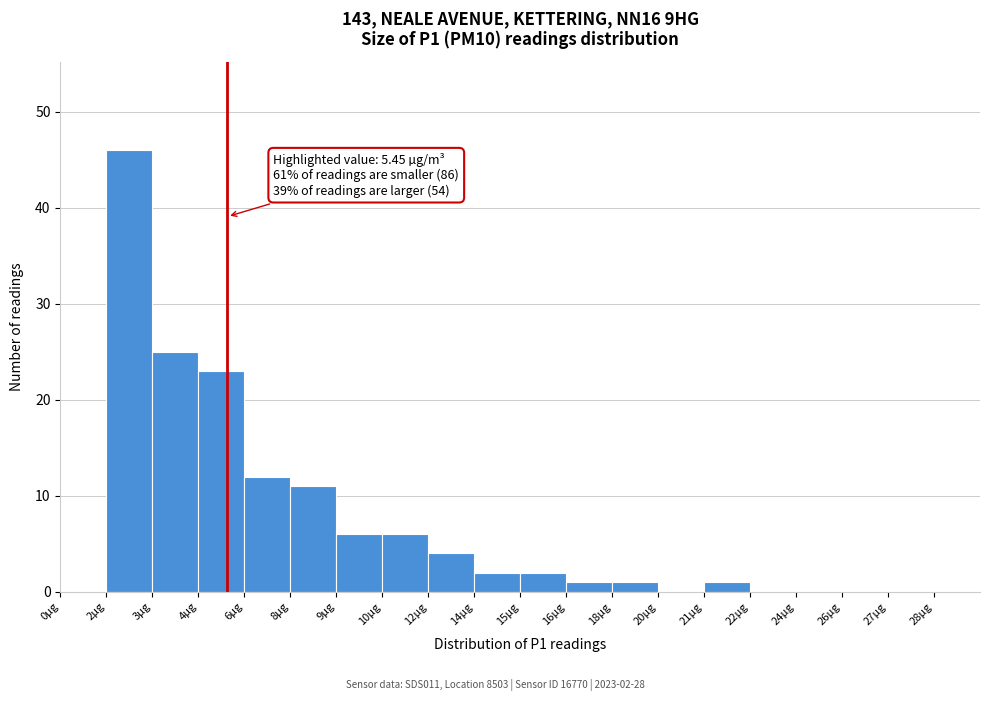

Reading left to right, extract all data points from this chart.

0µg=0	2µg=46	3µg=25	4µg=23	6µg=12	8µg=11	9µg=6	10µg=6	12µg=4	14µg=2	15µg=2	16µg=1	18µg=1	20µg=0	21µg=1	22µg=0	24µg=0	26µg=0	27µg=0	28µg=0